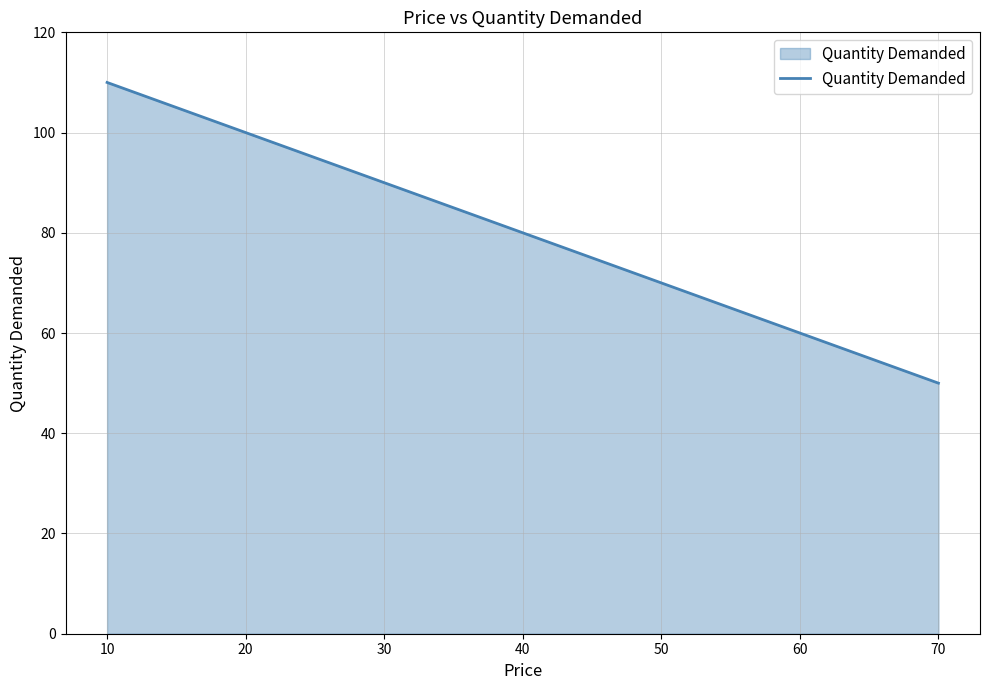

The value at 40 is 44. True or false?

False